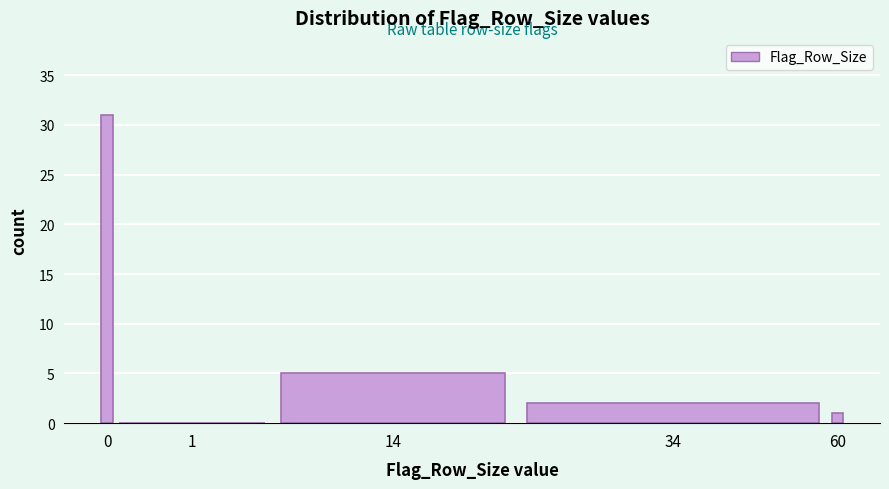

What is the change in value from 0 to 60?

-30